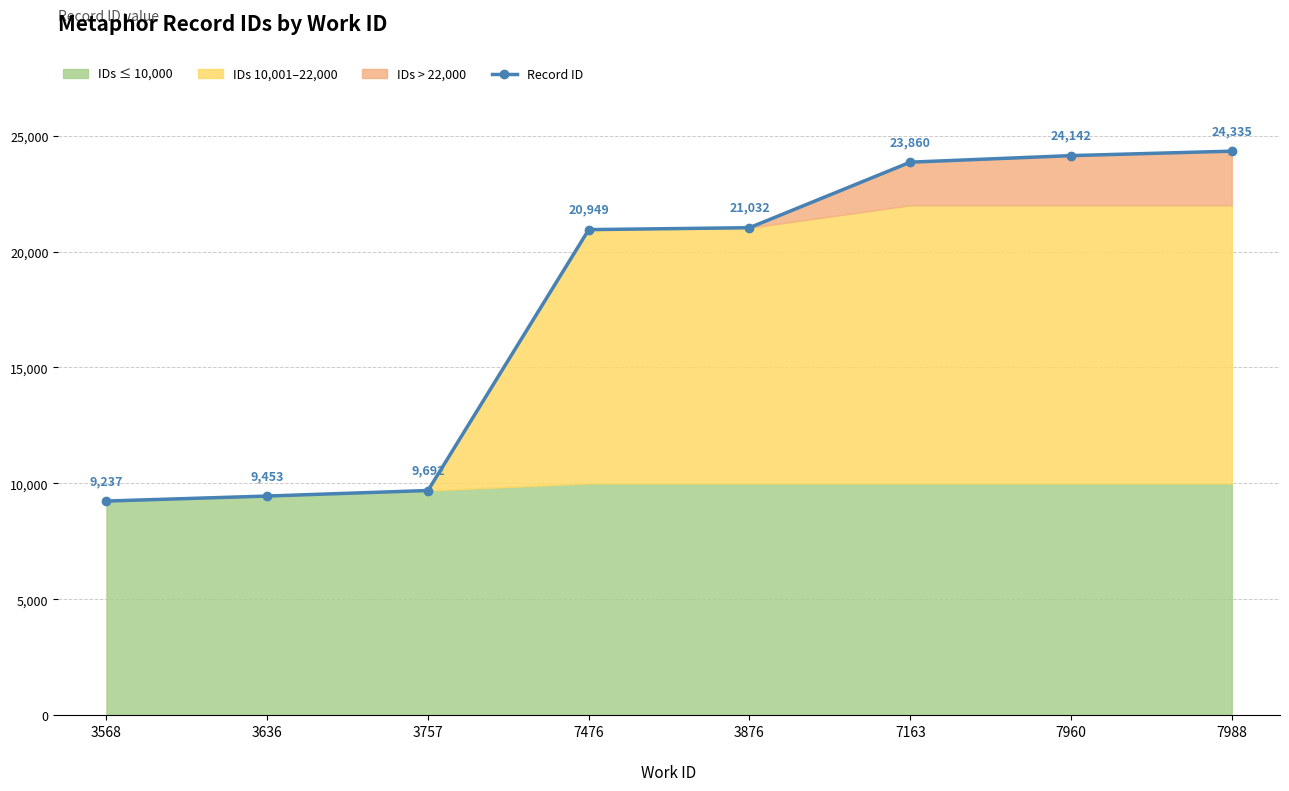

What position from the right is 3876?

4